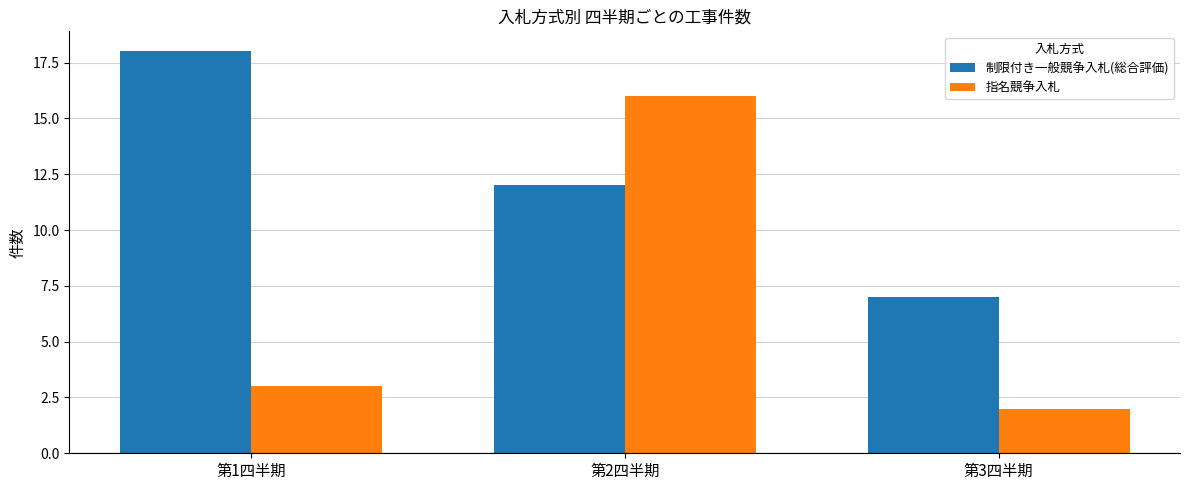

At how many categories does at least one series exceed 11?

2